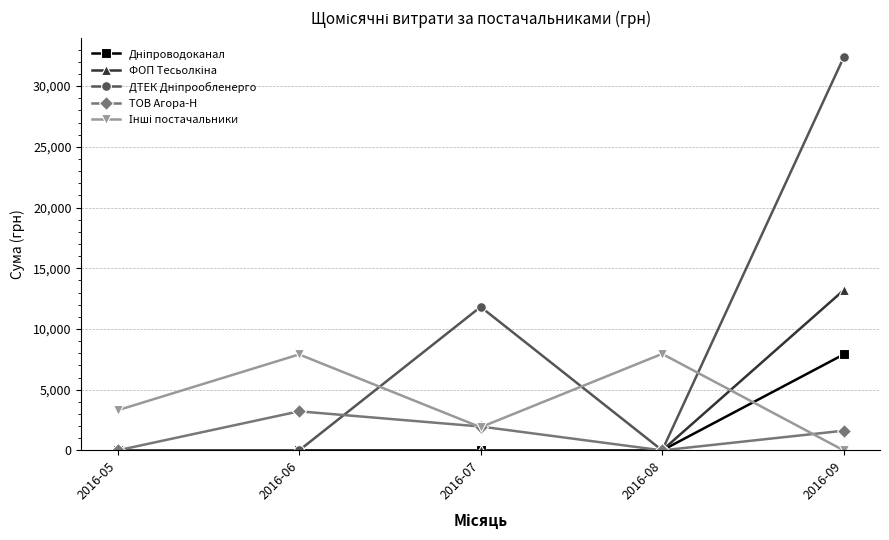

At how many categories does at least one series exceed 22335?

1